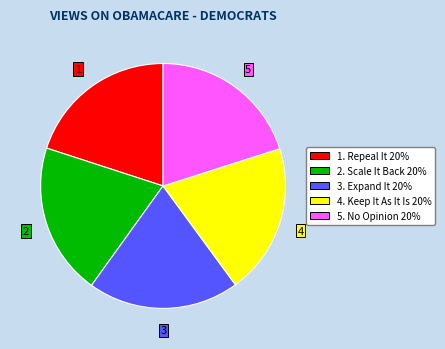

Does any single category account for the majority?

No